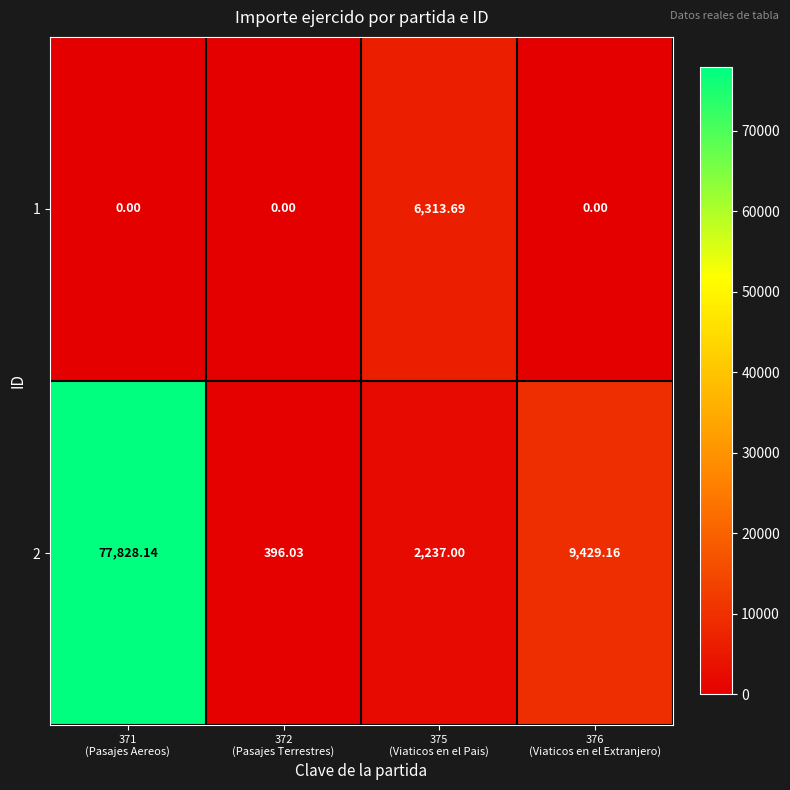

List the series in order of their peak value, highest first.

2, 1